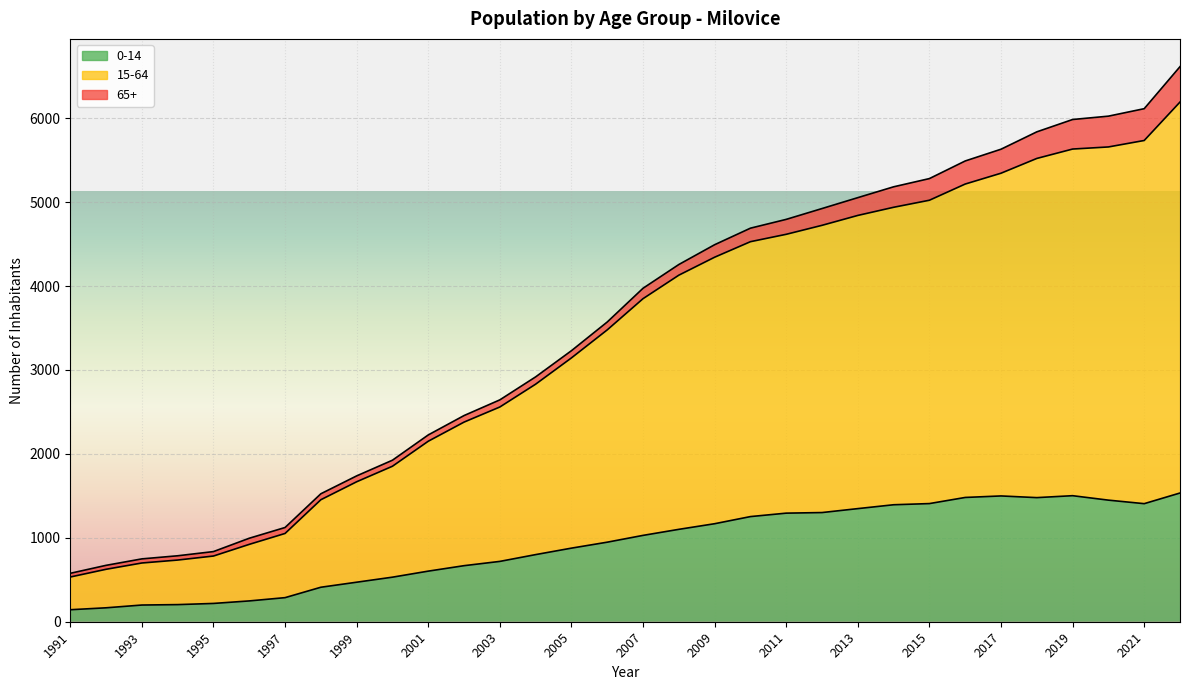

At how many categories does at least one series exceed 4400?

14